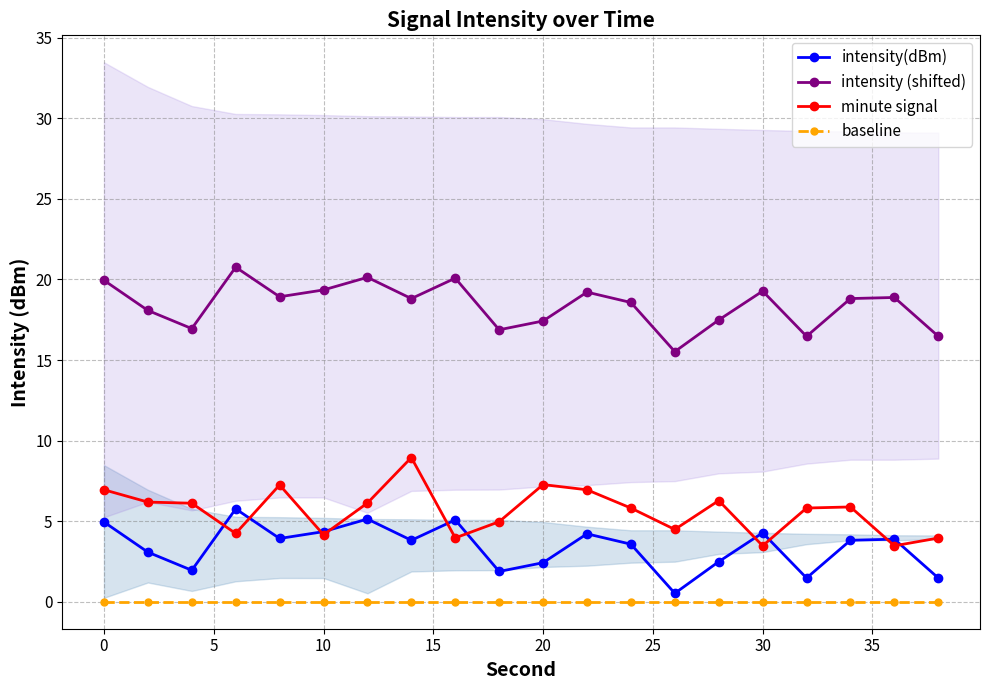

Which series has the widest spread of values?

minute signal